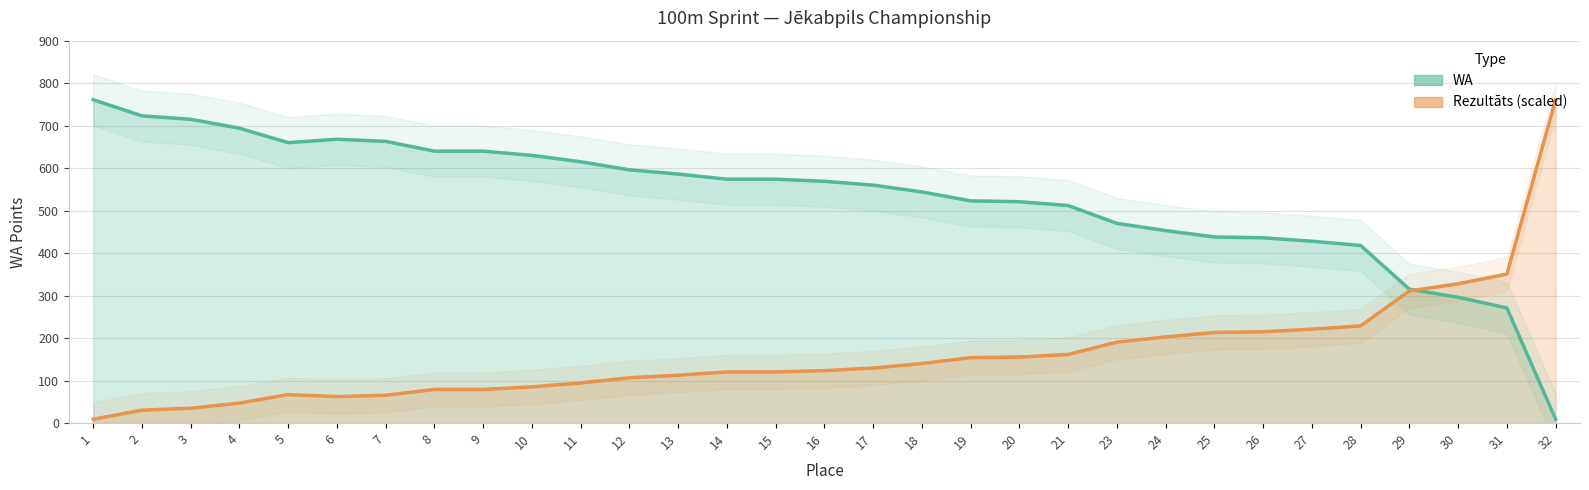

The Rezultāts series shows 85.3 at 10. True or false?

True